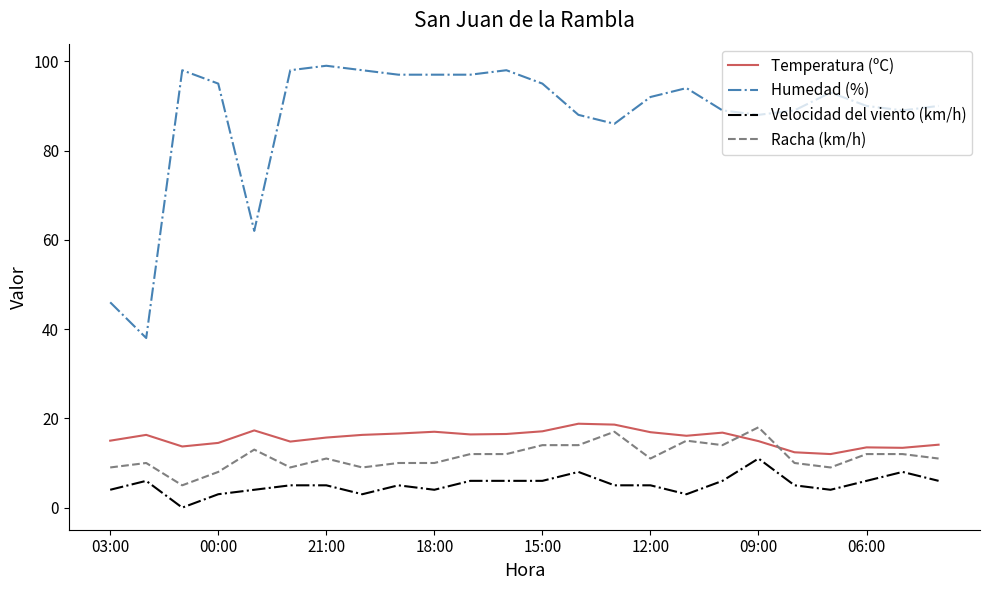

How many positive values does the Velocidad del viento (km/h) series have?

23